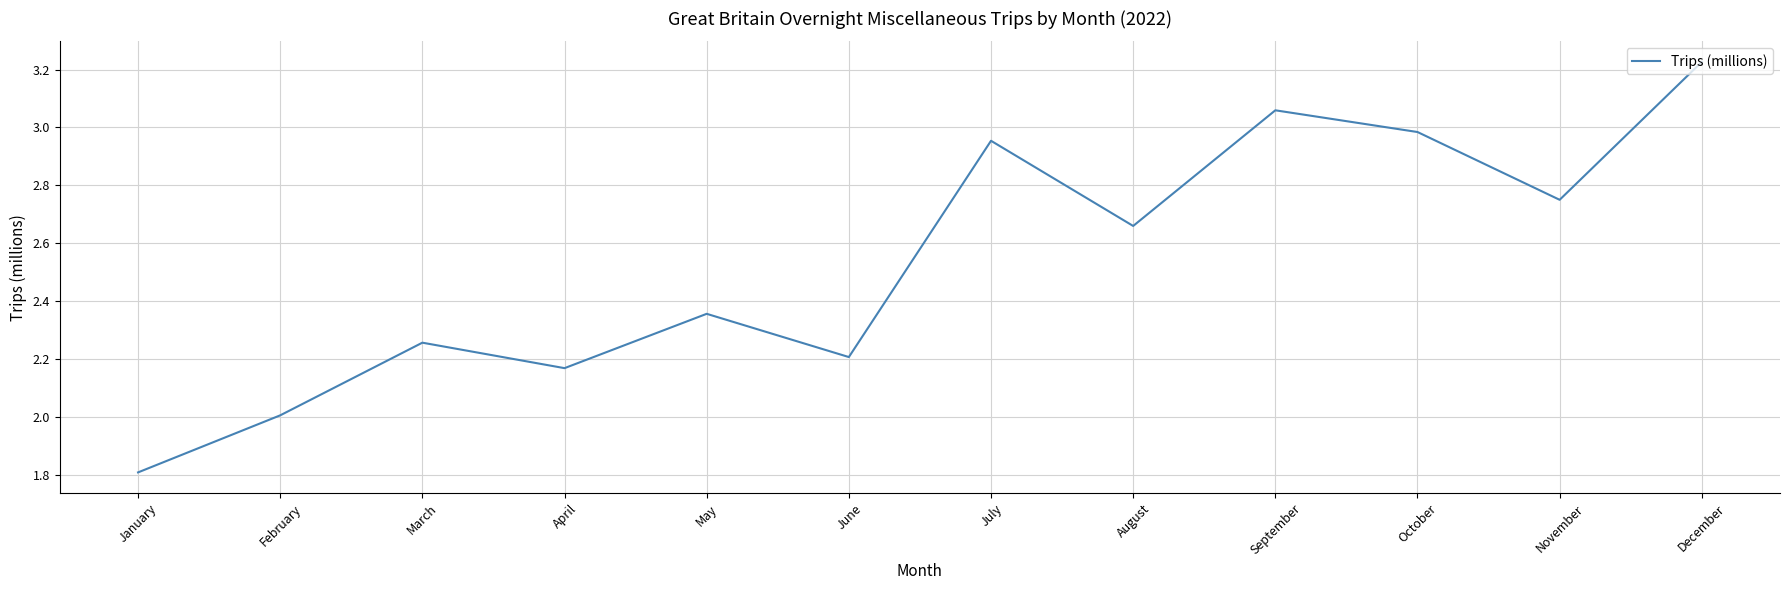

Which label corresponds to the smallest value in the chart?

January